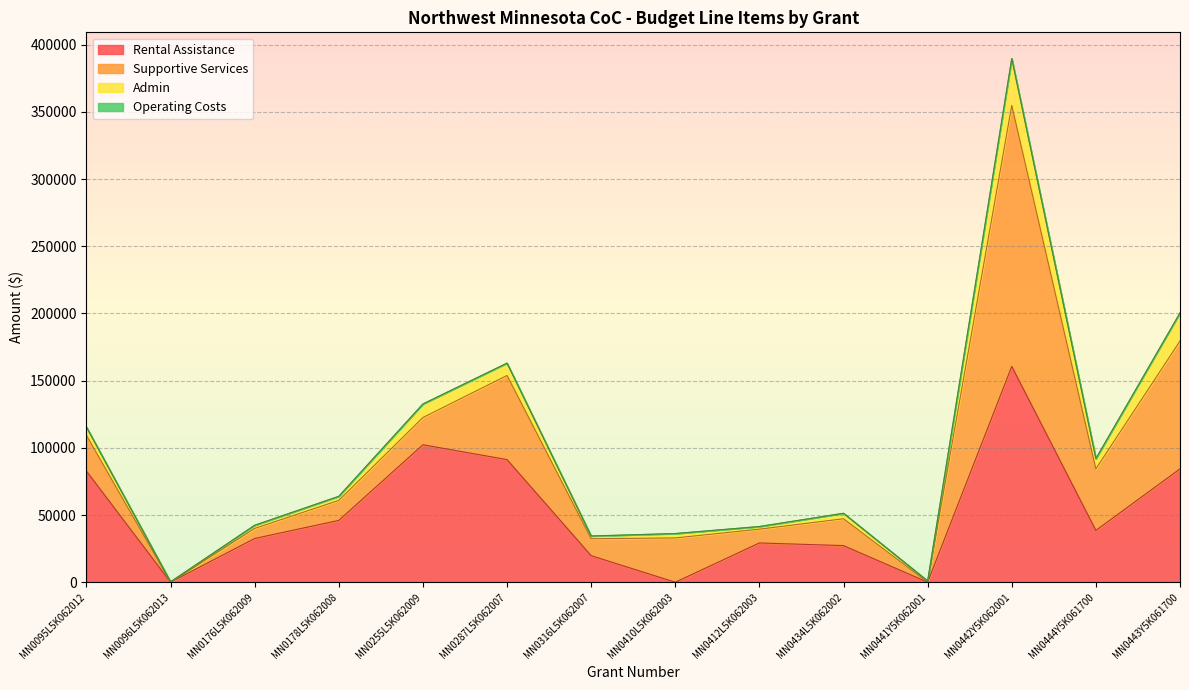

Where is the first local minimum for Rental Assistance?

MN0096L5K062013